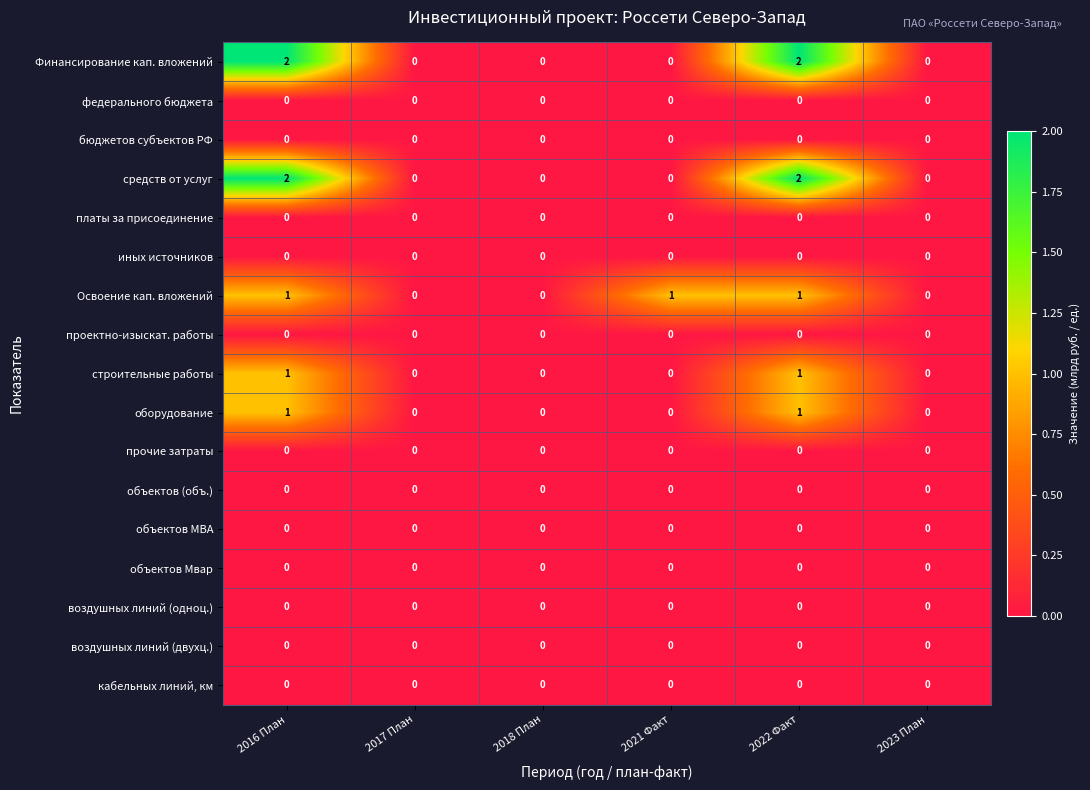

True or false: проектно-изыскат. работы has a value of 0 at 2023 План.

True